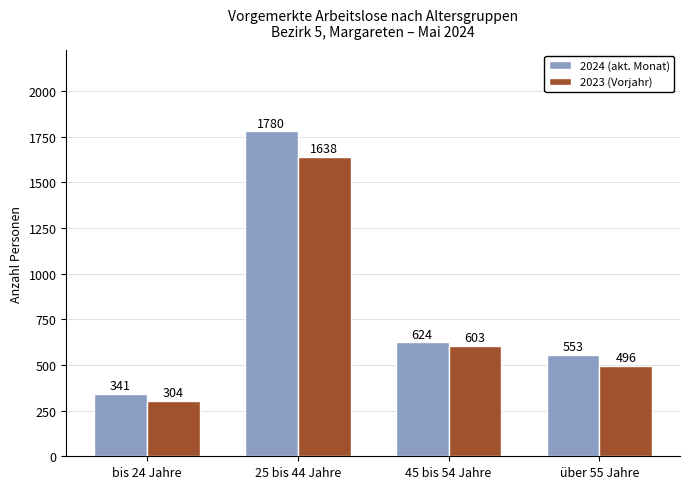

Which category has the lowest value across all series?

bis 24 Jahre